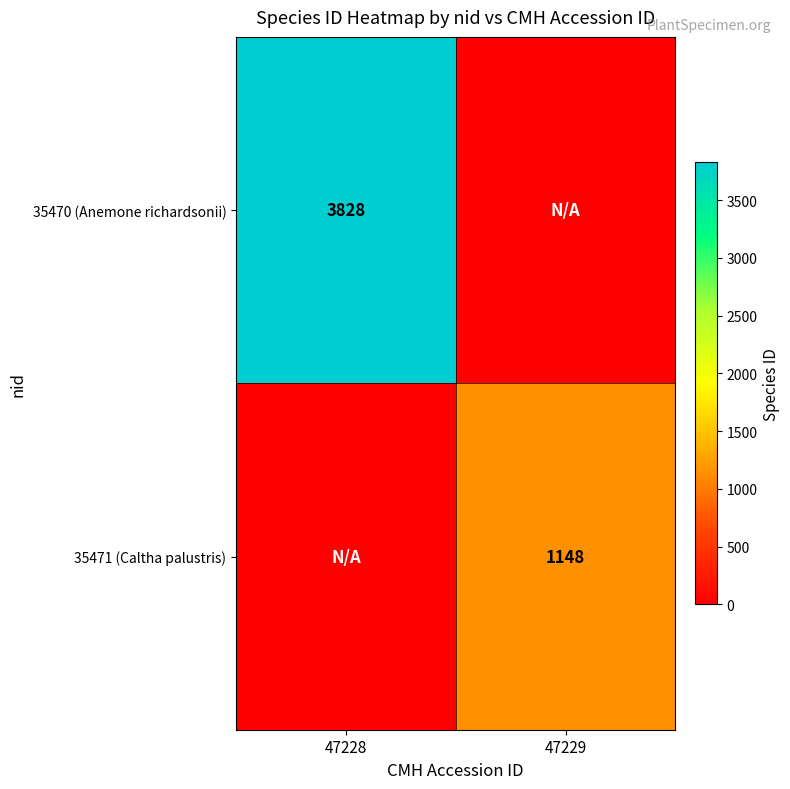

Is it true that 35470 (Anemone richardsonii) equals 1060 at 47228?

False